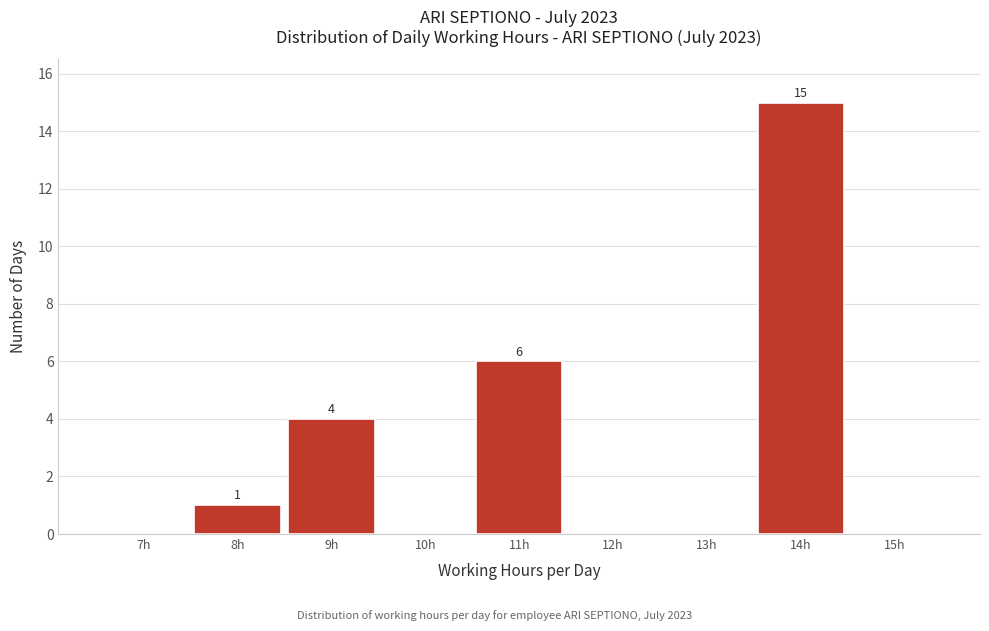

Reading left to right, list all the values displayed in this chart.

7h=0	8h=1	9h=4	10h=0	11h=6	12h=0	13h=0	14h=15	15h=0